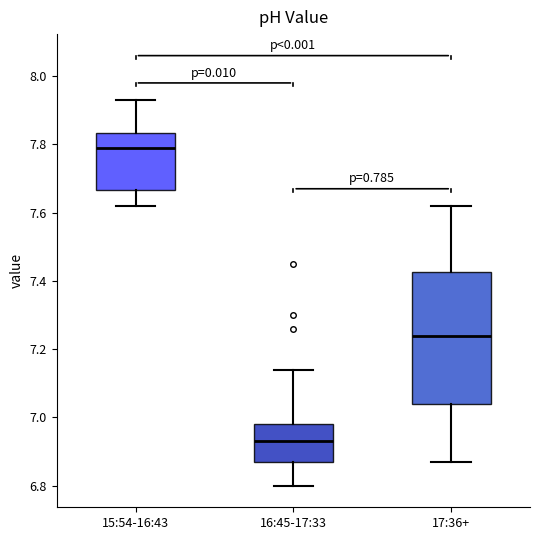

Which box is the tallest, from its lower edge to its upper edge?

17:36+